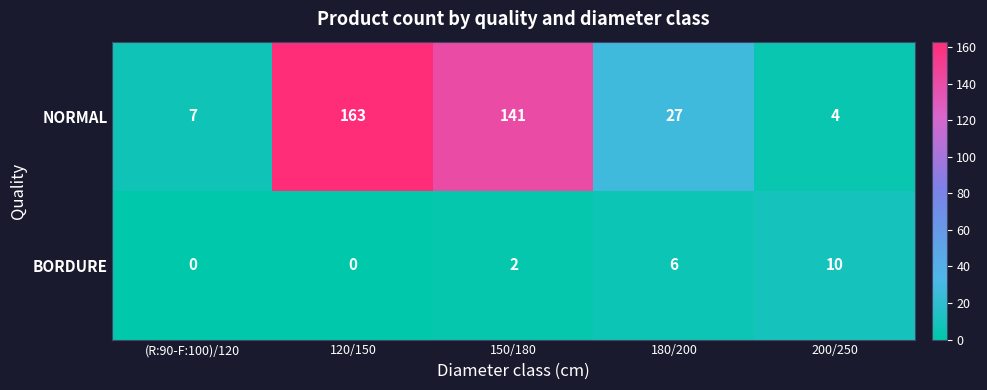

List the series in order of their peak value, highest first.

NORMAL, BORDURE